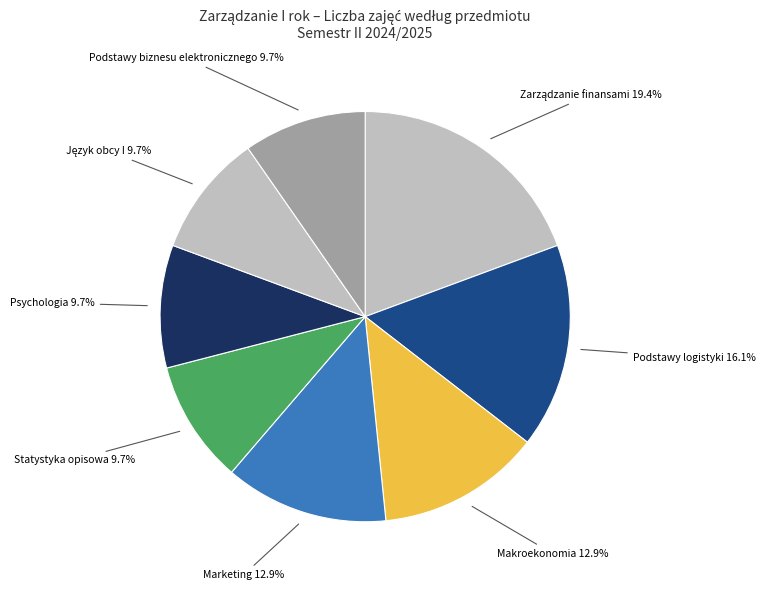

Rank the categories by value from lowest to highest.

Statystyka opisowa, Psychologia, Język obcy I, Podstawy biznesu elektronicznego, Makroekonomia, Marketing, Podstawy logistyki, Zarządzanie finansami